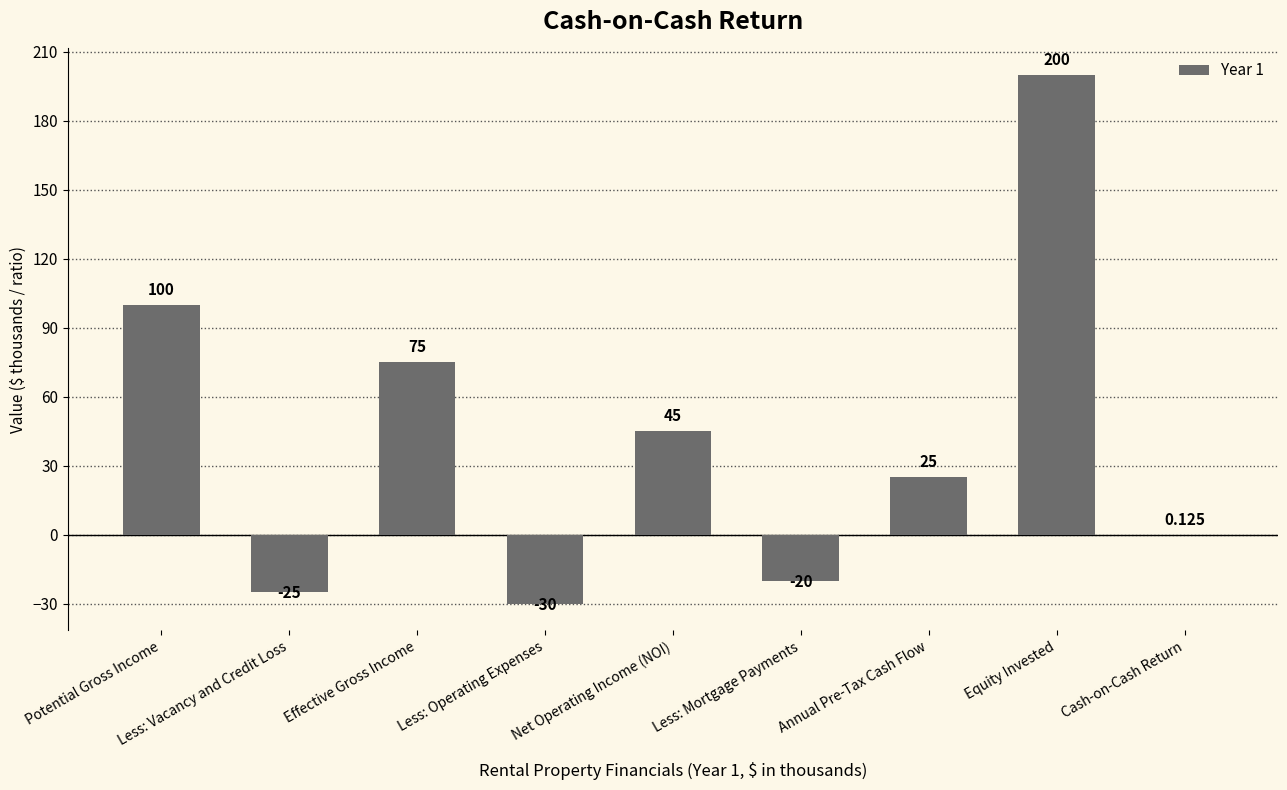

Between Net Operating Income (NOI) and Annual Pre-Tax Cash Flow, which is larger?

Net Operating Income (NOI)